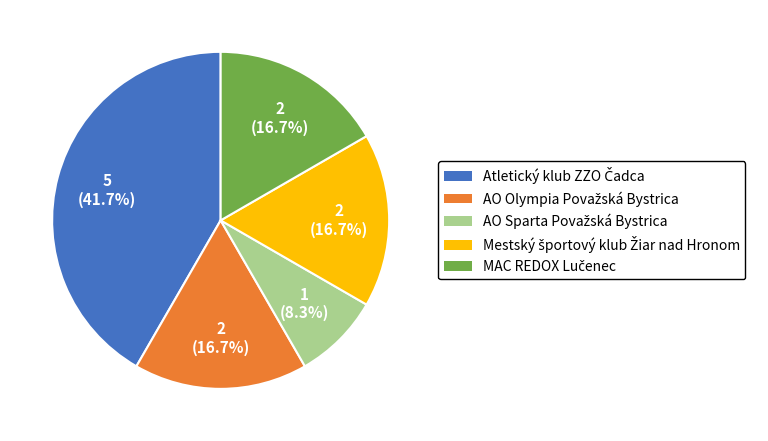

Does any single category account for the majority?

No